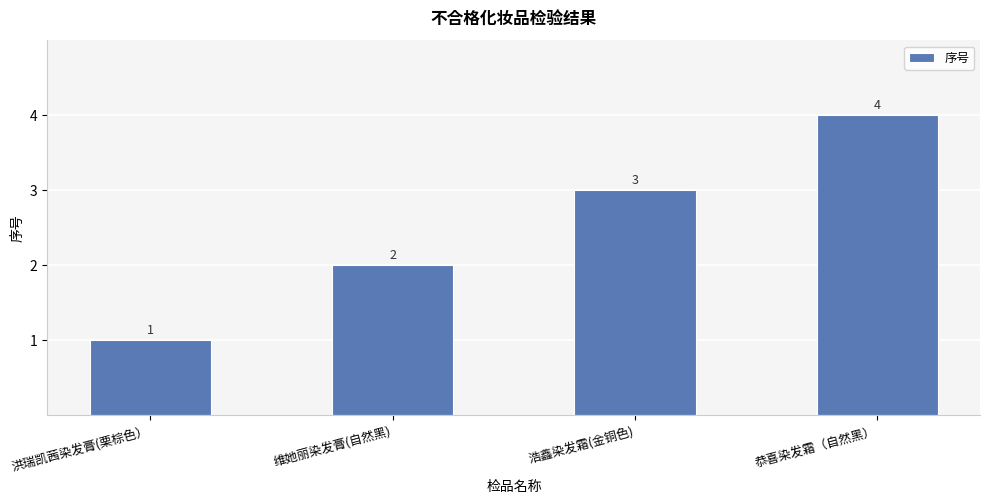

What is the difference between the values at 洪瑞凯茜染发膏(栗棕色） and 恭喜染发霜（自然黑）?

3